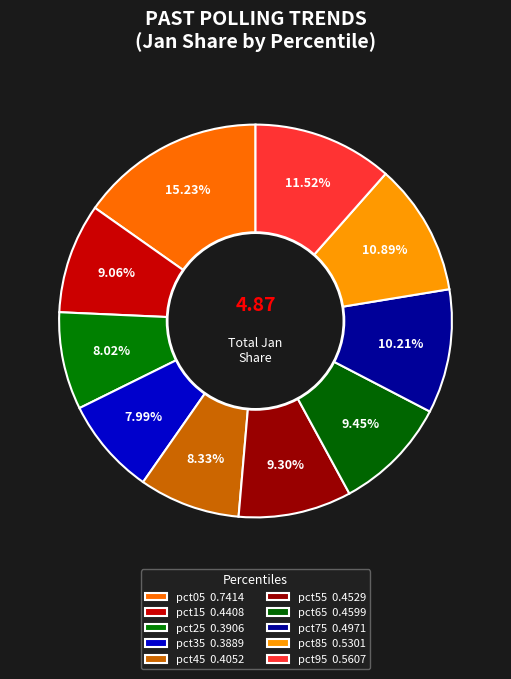

To the nearest percent, what portion does pct45 represent?

8%